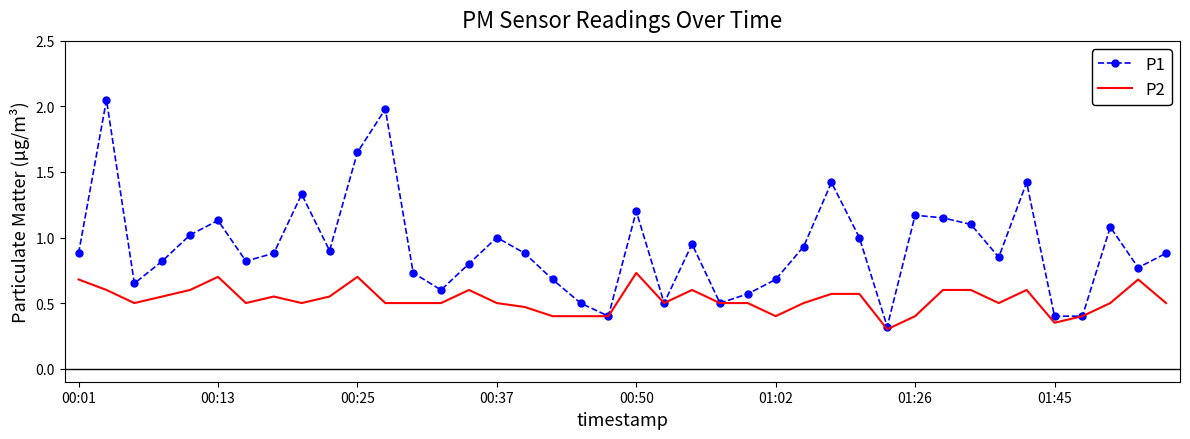

Which series has the largest range (max minus min)?

P1